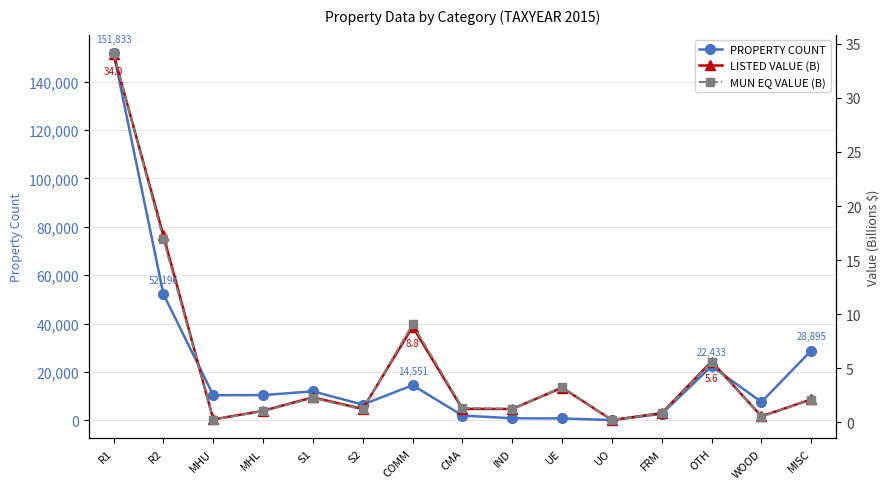

Is this an area chart (filled region under the line)?

No